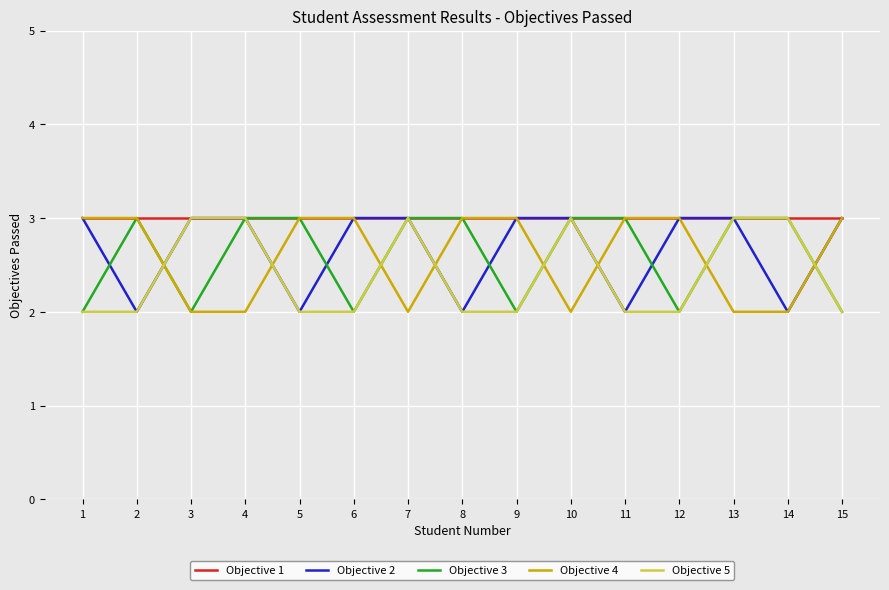

What is the maximum value for Objective 4?

3